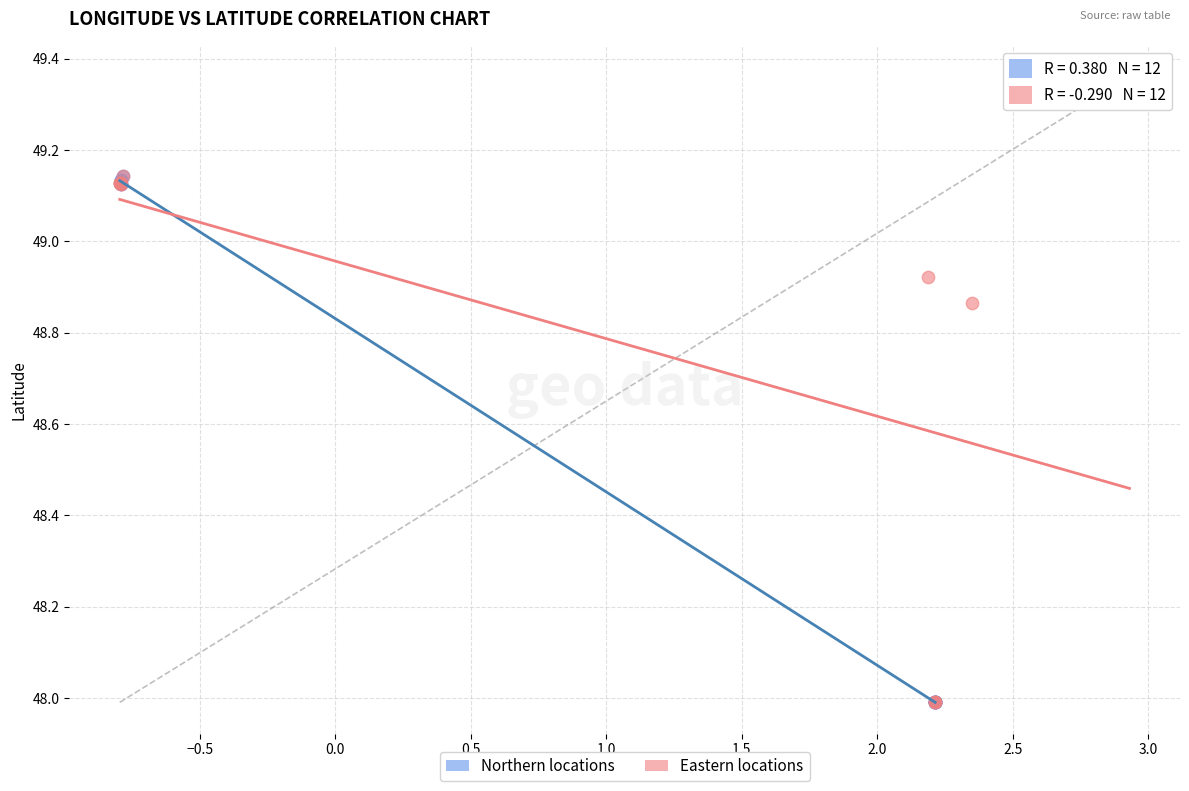

Which series reaches the maximum Y coordinate?

Eastern locations